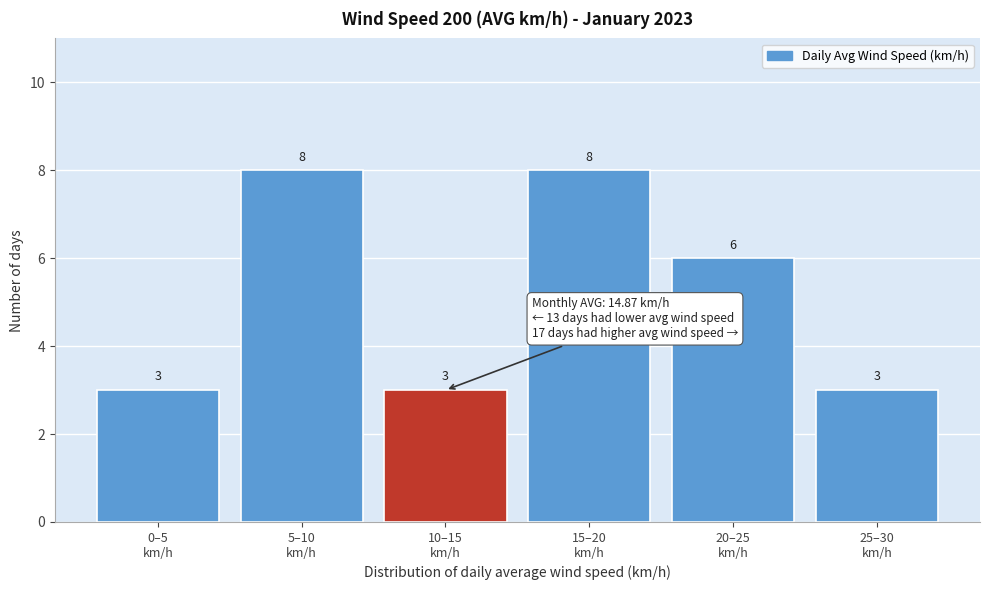

Reading left to right, extract all data points from this chart.

3	8	3	8	6	3